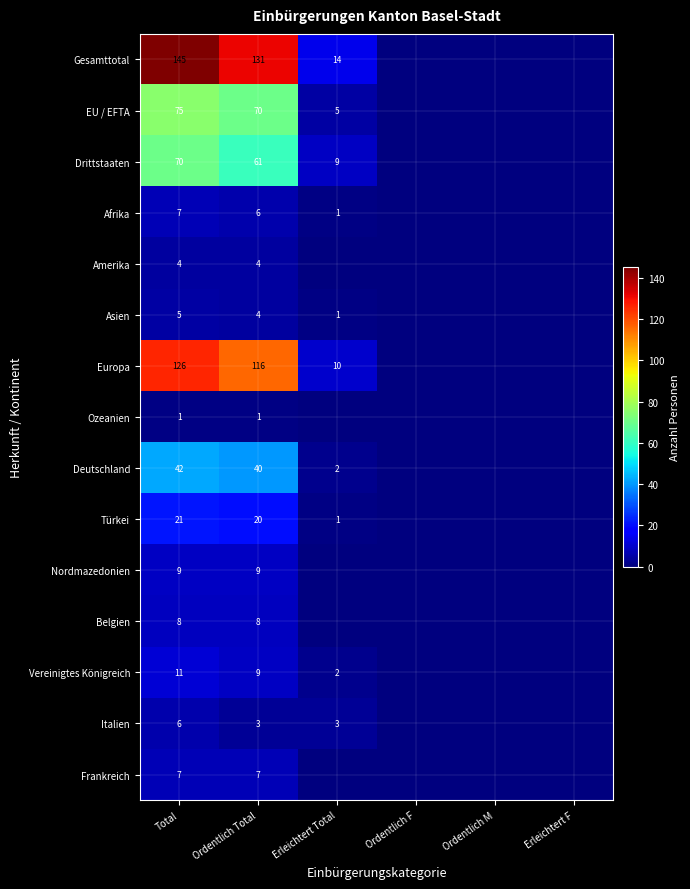

The Europa series shows 126 at Total. True or false?

True